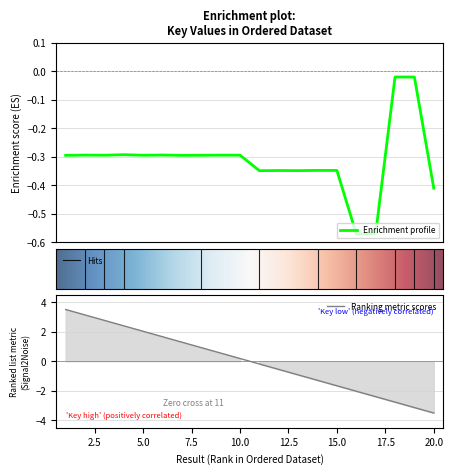

Which category has the lowest value across all series?

16